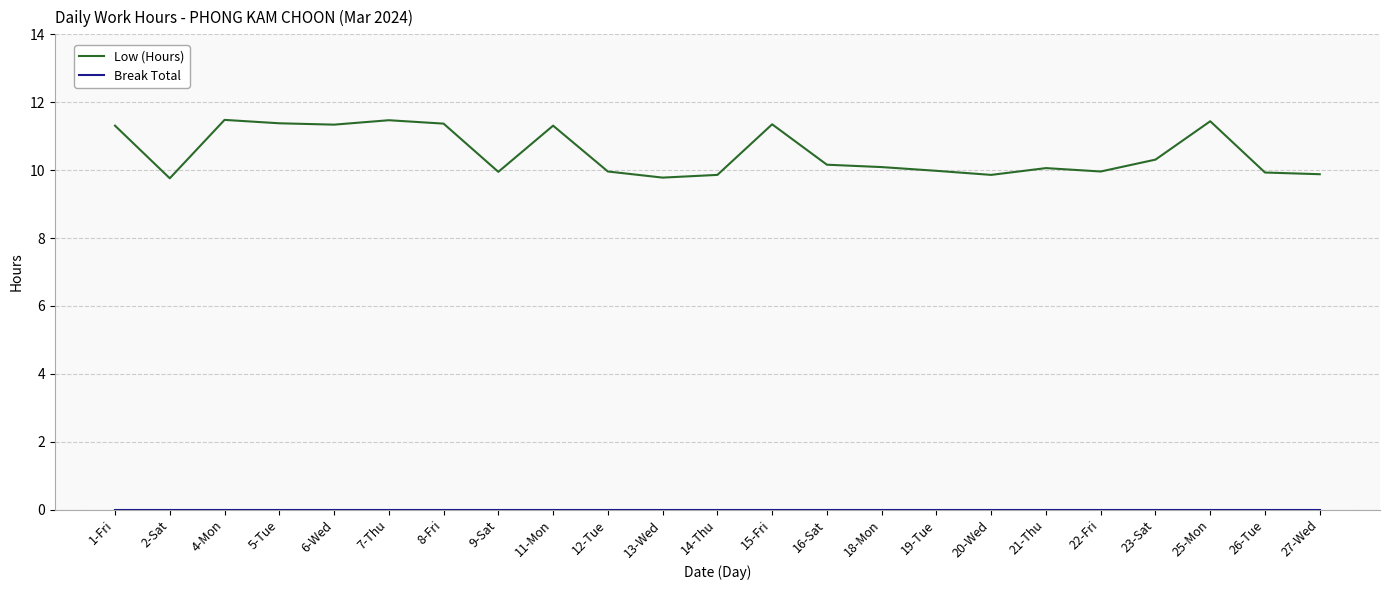

What is the sum of the Low (Hours) values at 20-Wed and 13-Wed?

19.6